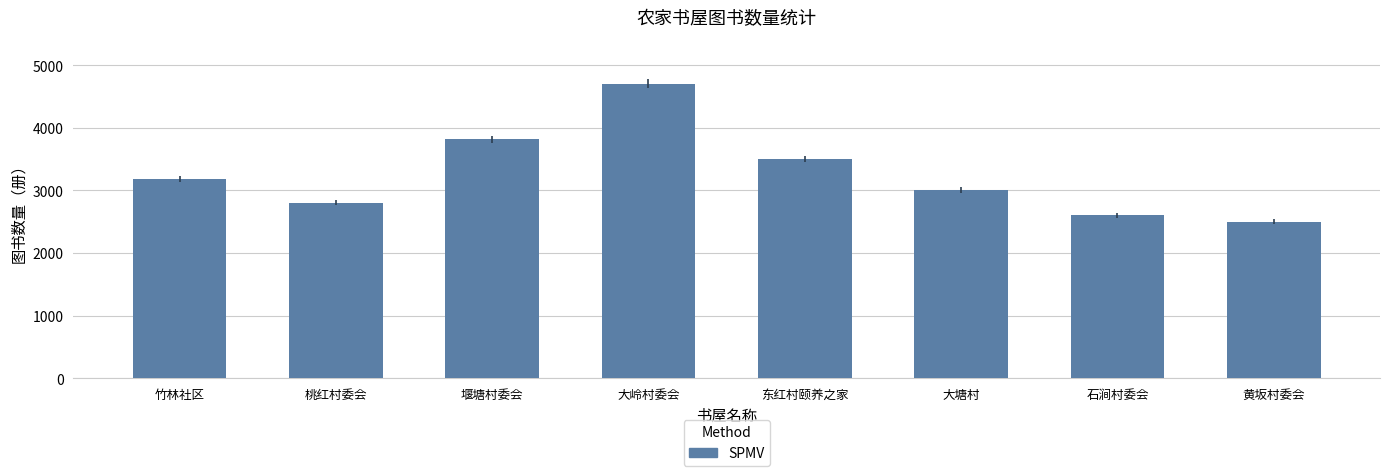

The value at 黄坂村委会 is 2500. True or false?

True